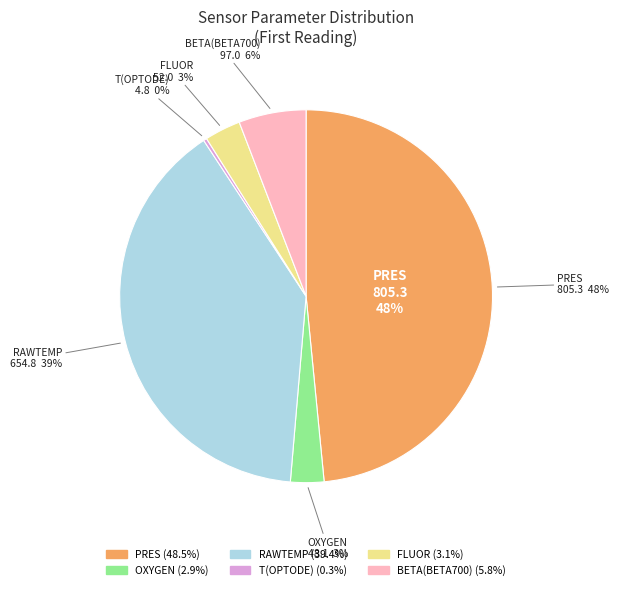

Count the number of slices in the pie.

6